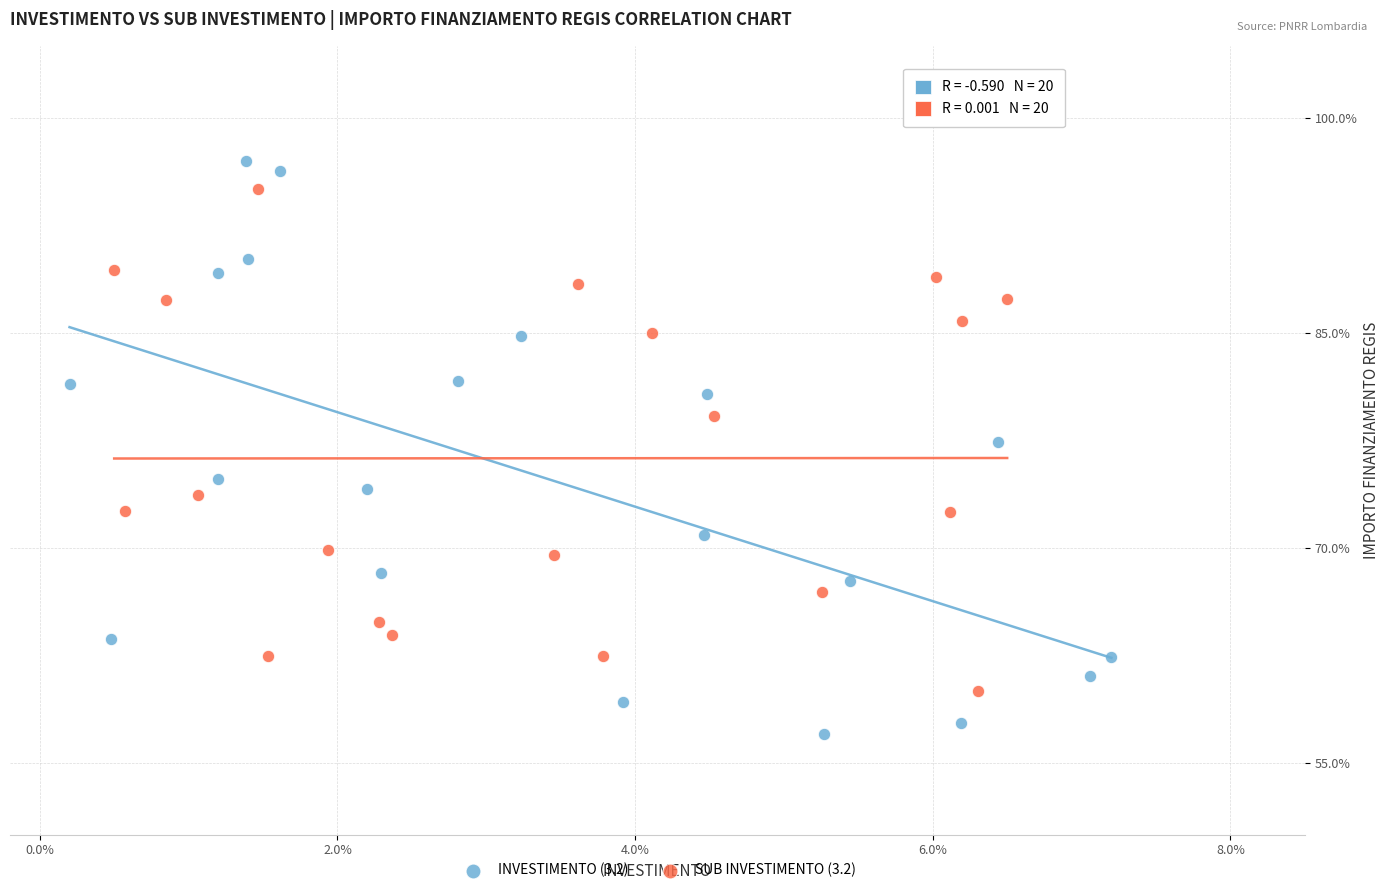

Which series reaches the minimum Y coordinate?

INVESTIMENTO (3.2)